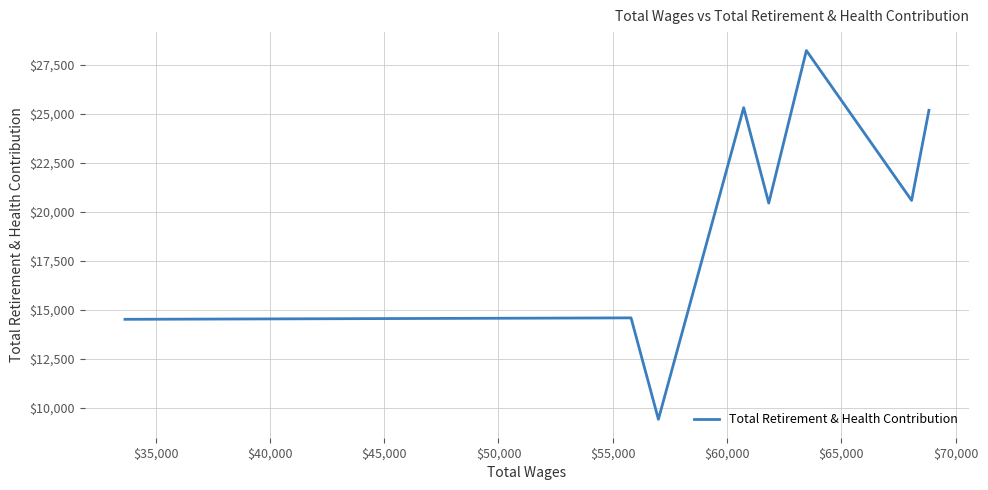

Count the number of categories in the chart.

8